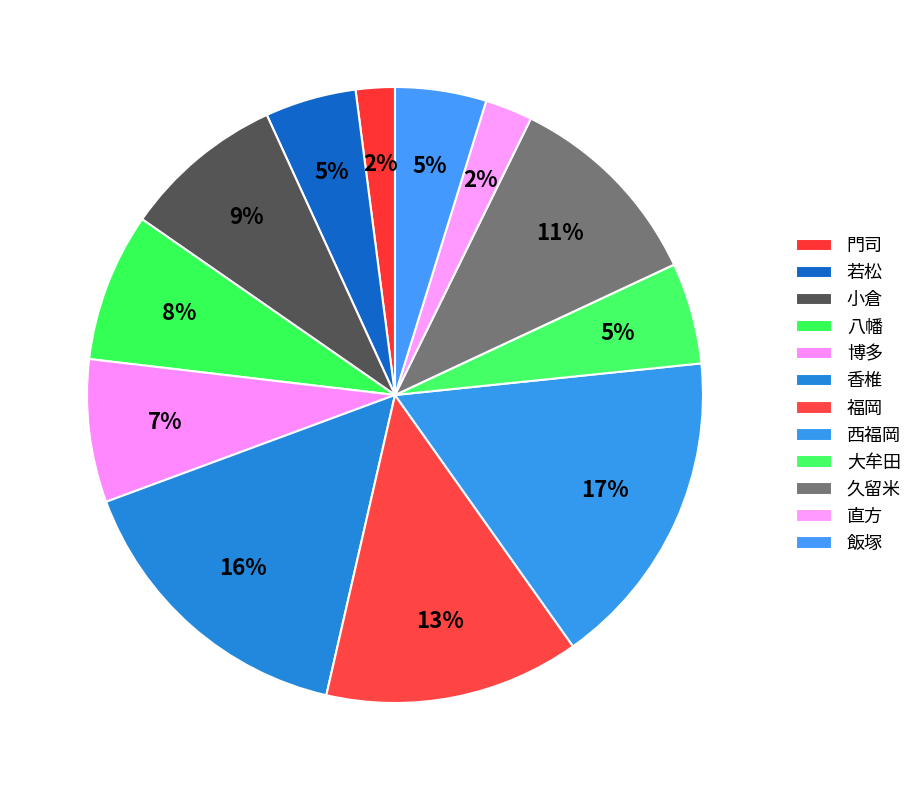

What percentage do 久留米 and 香椎 together represent?

26.6%